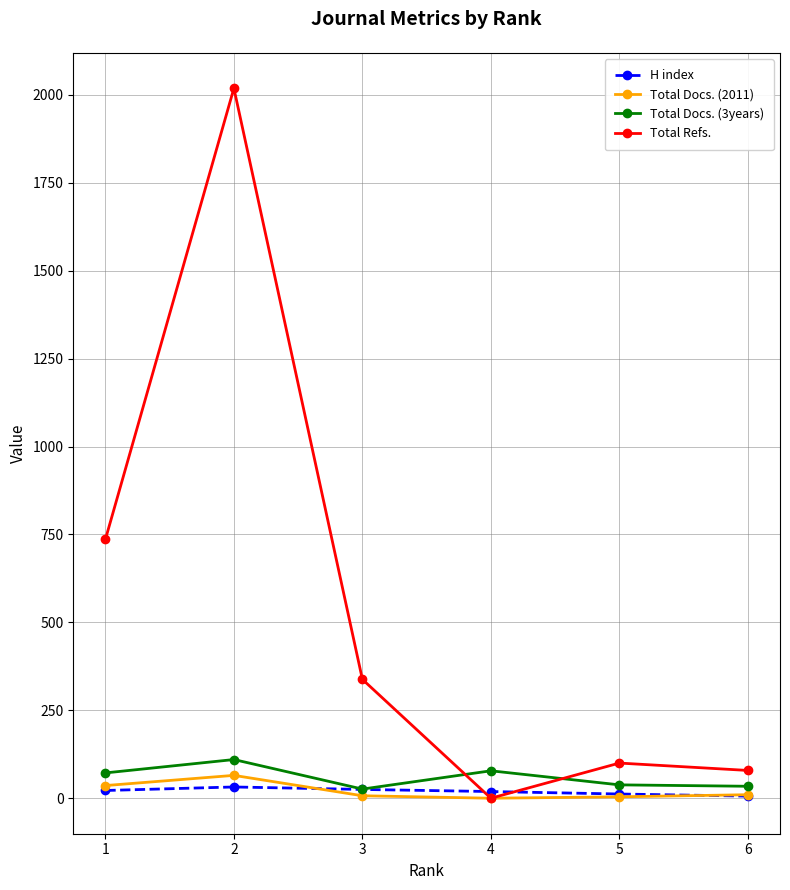

What is the maximum value shown in the chart?

2019